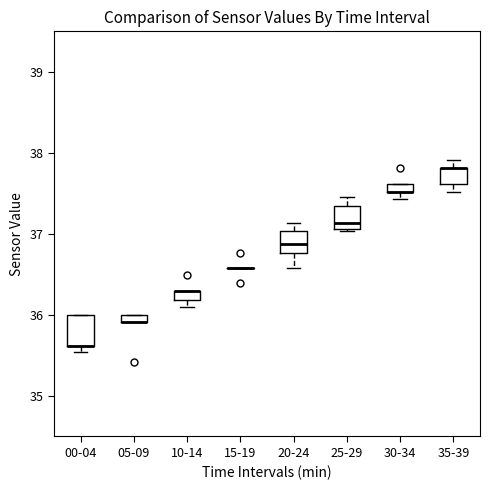

Comparing the boxes themselves (not the whiskers), which one is the tallest?

00-04